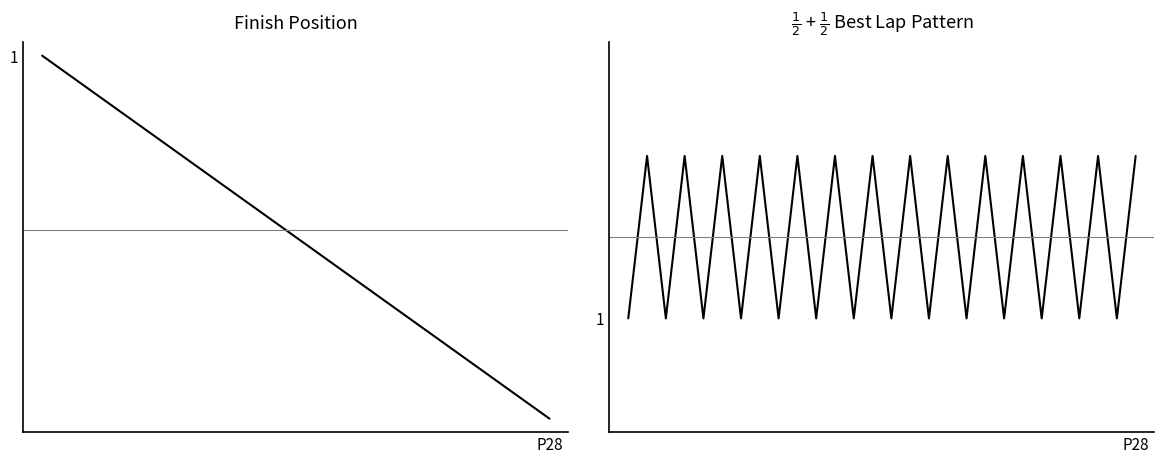

Is it true that Best Lap (1 or 2) equals 3 at 15?

False